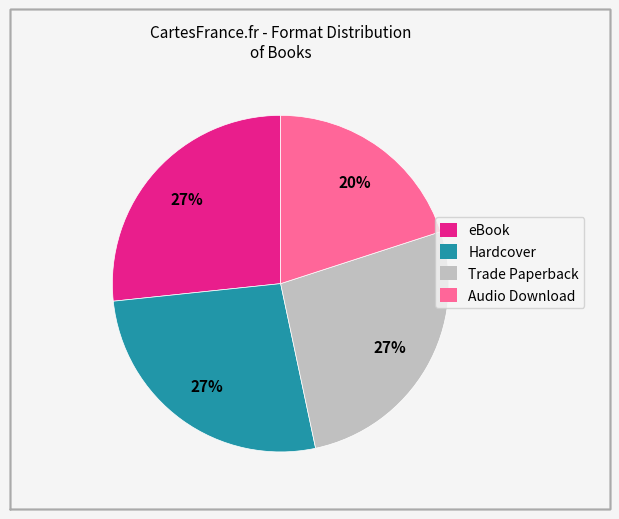

To the nearest percent, what is the difference between the largest and smallest slice percentages?

7%